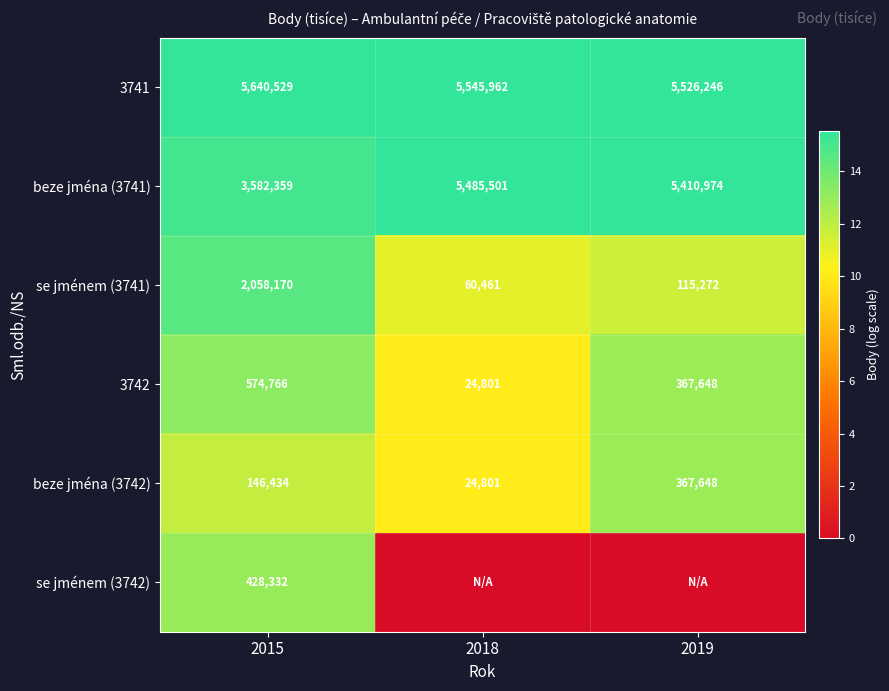

What is the difference between the 3742 values at 2019 and 2015?

207118